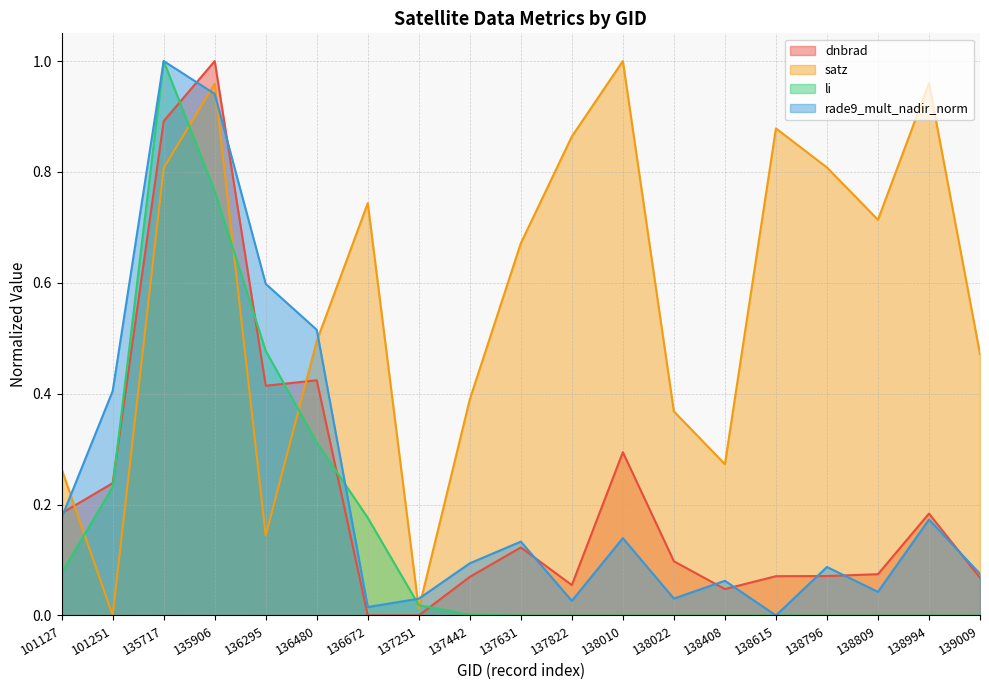

The rade9_mult_nadir_norm series shows 0.1 at 137442. True or false?

True